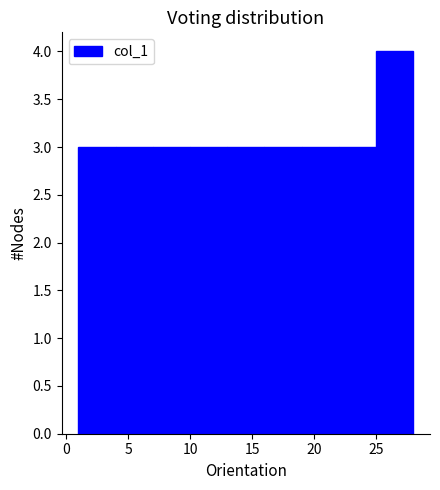

Which range on the x-axis has the tallest bar?

25 to 28